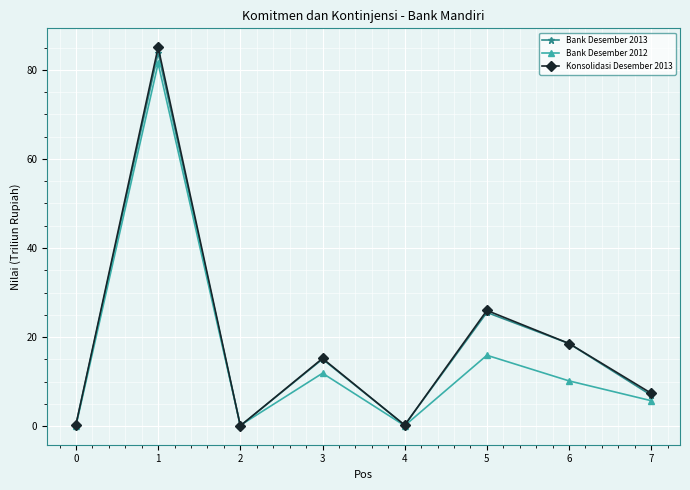

What is the approximate value of Konsolidasi Desember 2013 at 6?

18.6